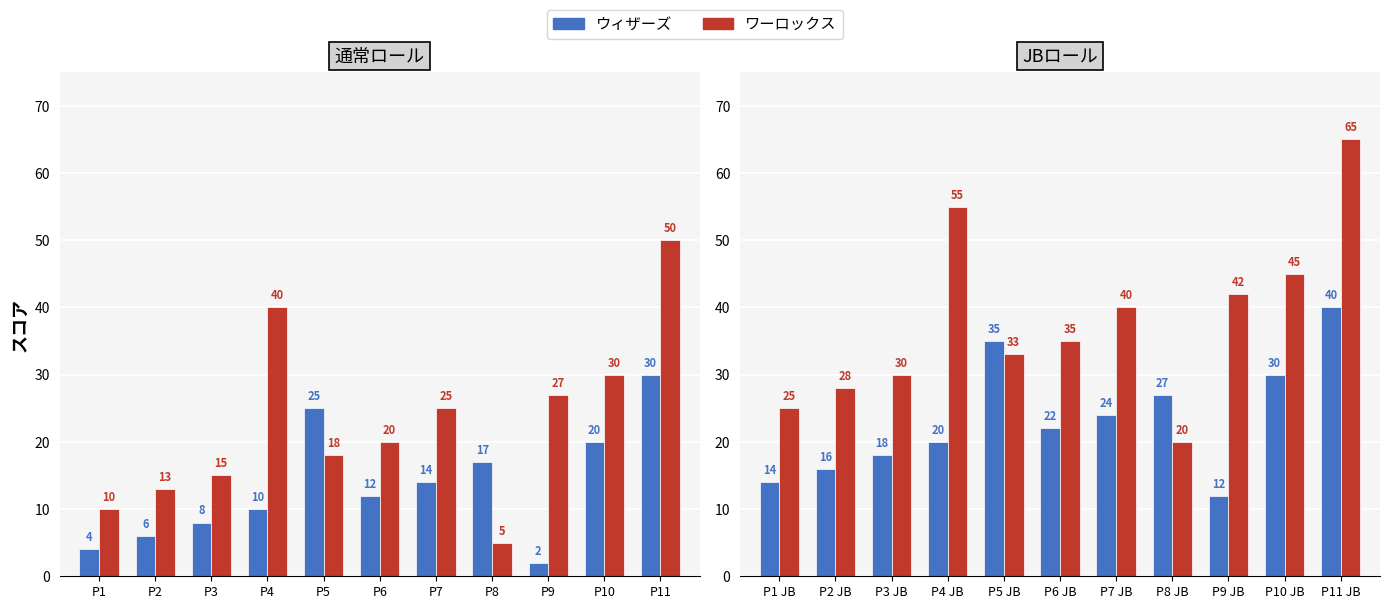

At which category is the sum across all series the highest?

P11 JB